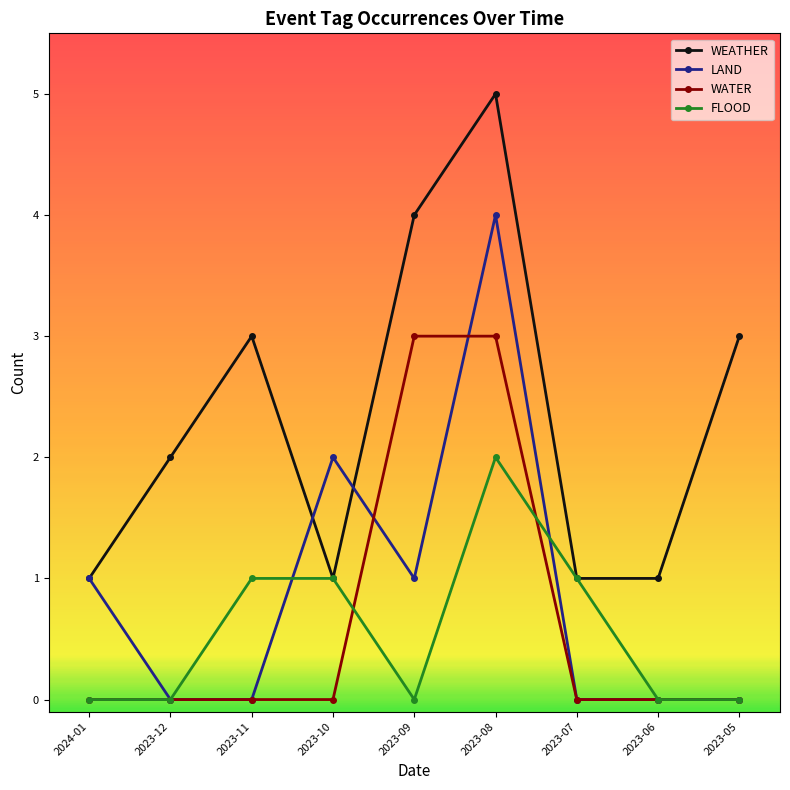

How many data points does each series have?

9